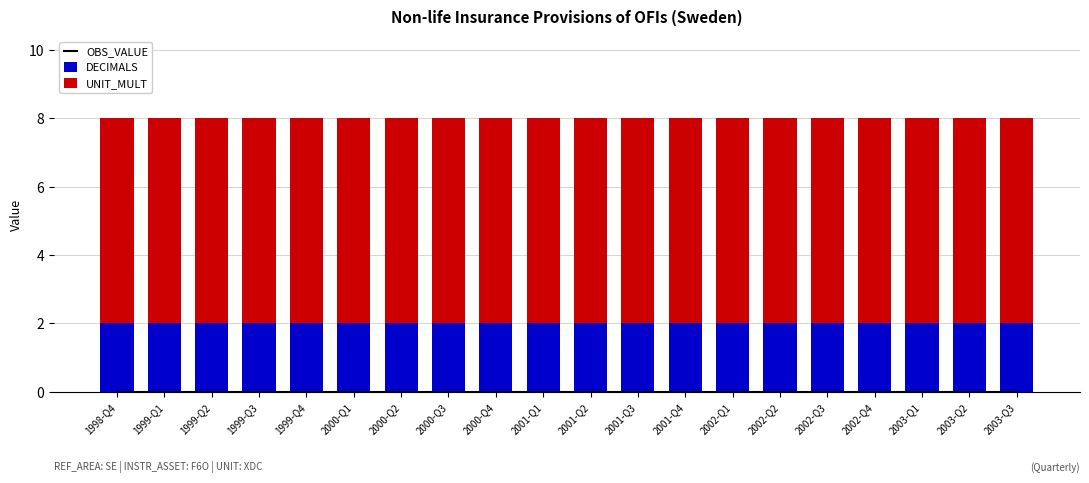

What is the total value across all series at 2001-Q1?

8